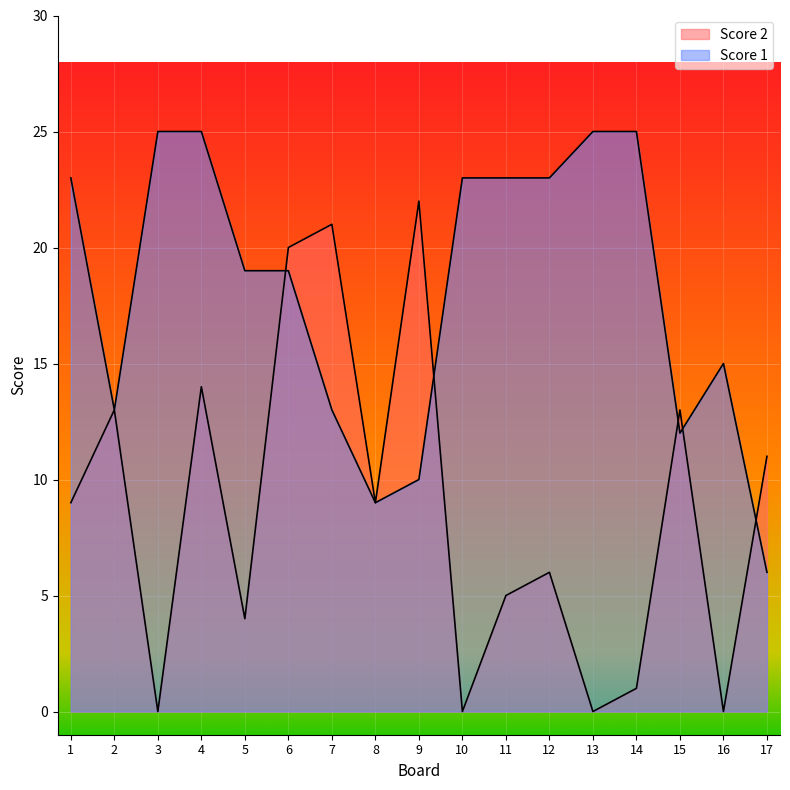

The Score 1 series shows 2 at 8. True or false?

False